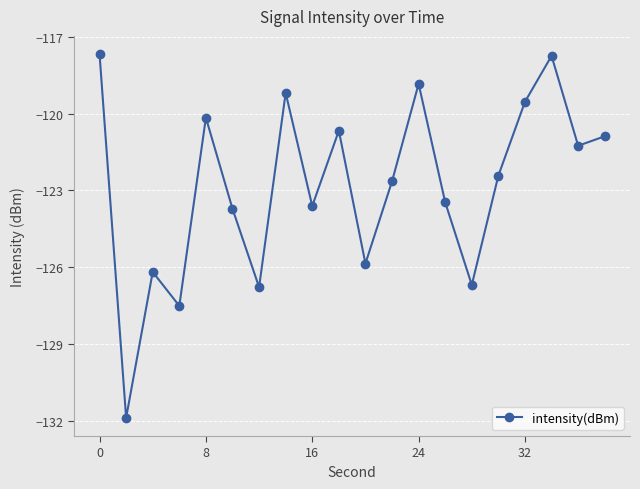

What is the value of the 7th point from the left?

-126.8